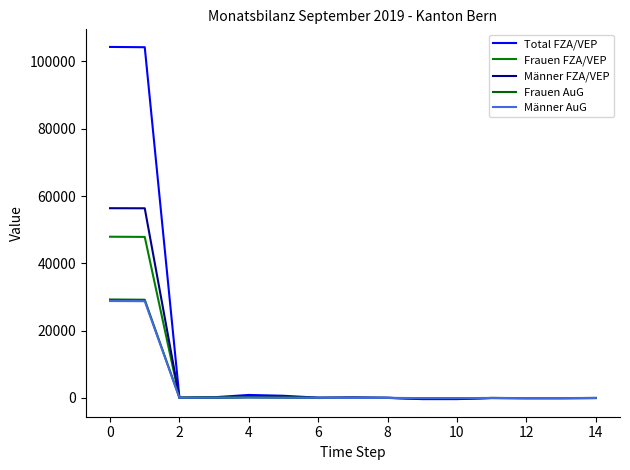

How many lines are shown in the chart?

5